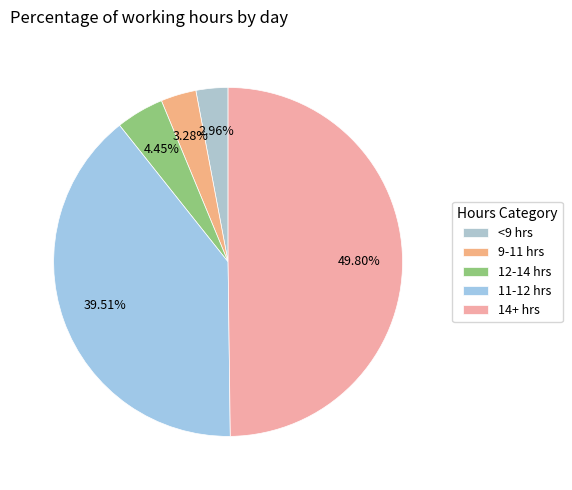

How many slices are in this pie chart?

5